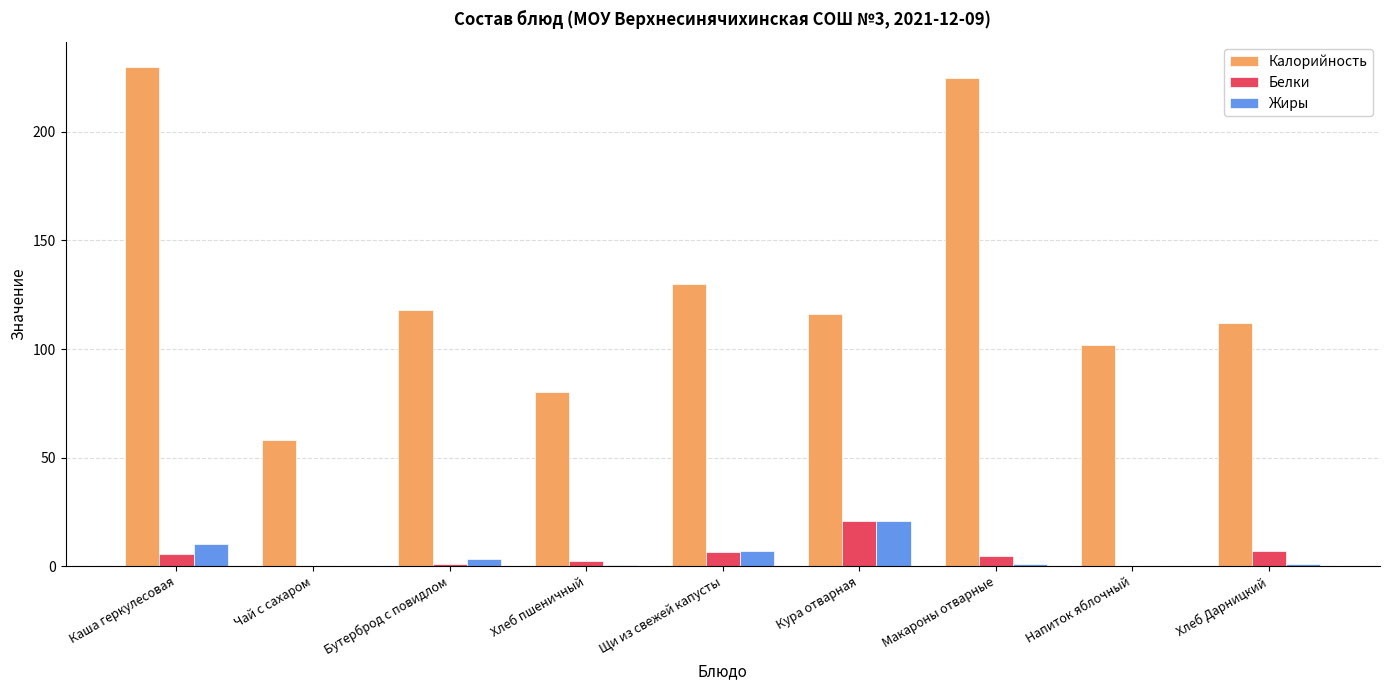

What are all the series names shown in the legend?

Калорийность, Белки, Жиры